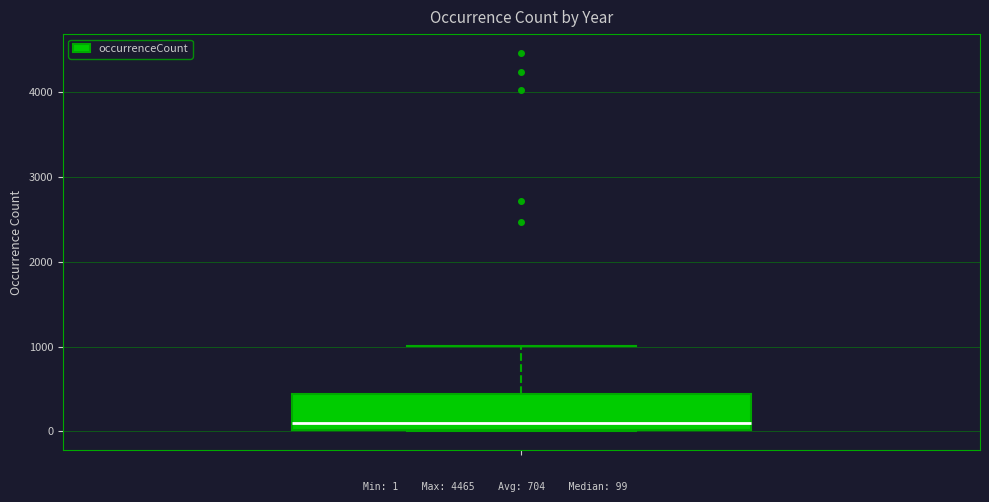

Where is the upper edge of the box on the y-axis? The values are not printed on the chart, so give them approximately, as read against the axis.

400